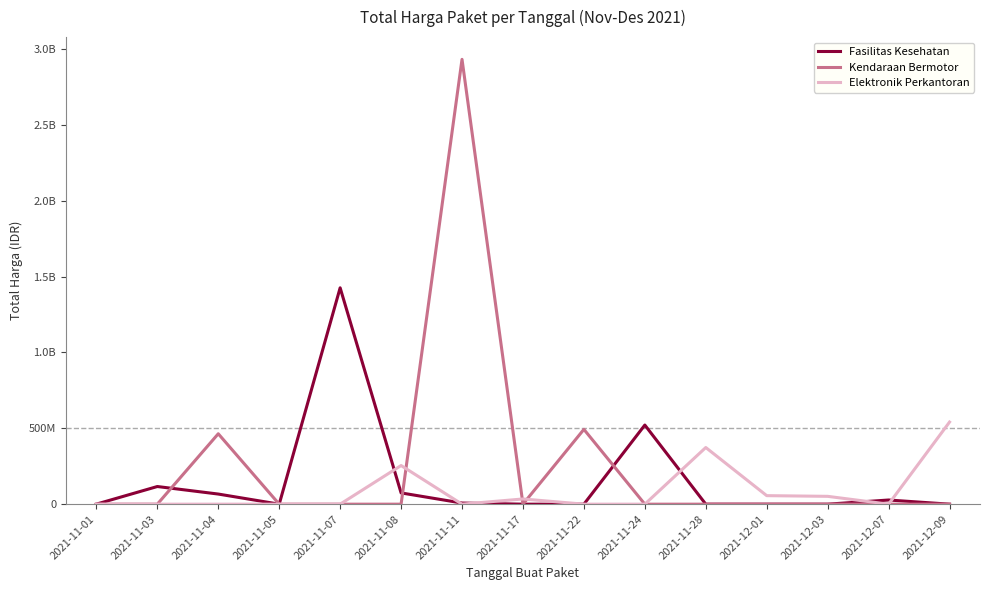

True or false: Kendaraan Bermotor has more than 0 interior local peaks.

True